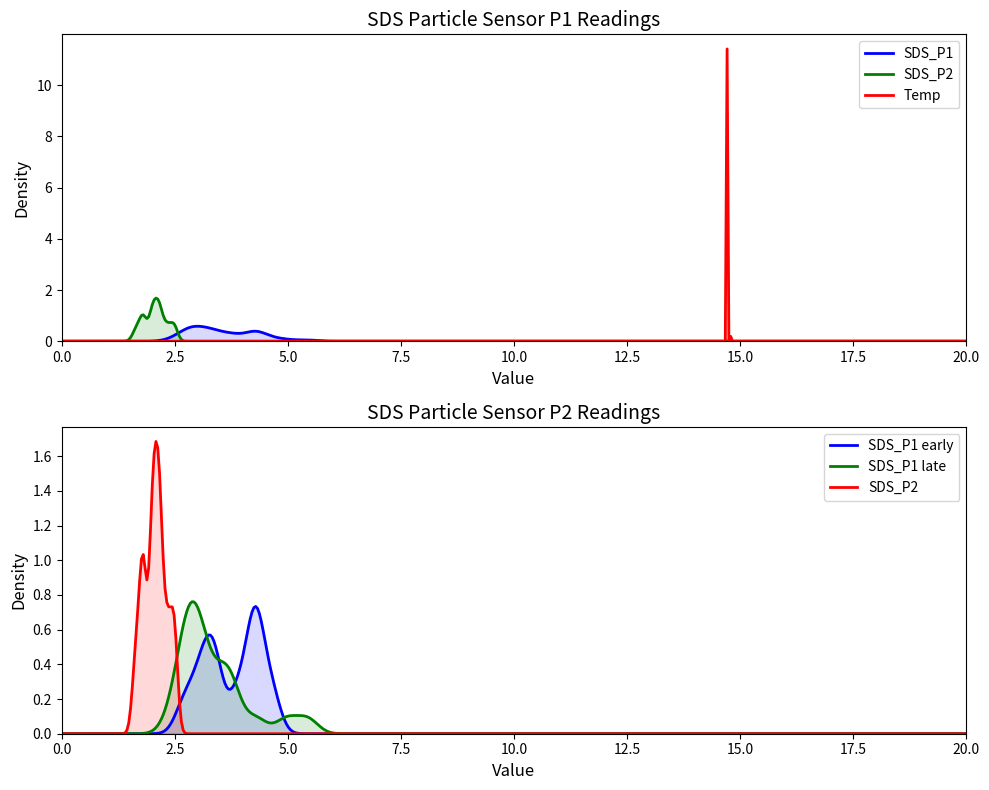

Reading right to left, extract all data points from this chart.

SDS_P1: 3.4	2.8	3.1	3.0	3.7	3.8	3.2	3.6	2.8	3.0	2.7	2.5	5.0	3.6	4.3	5.4	2.6	2.9	2.9	3.1	3.0	4.3	4.2	4.6	3.1	2.8	4.2	3.2	3.4	4.4	3.4	4.1	4.7	2.6	4.3	3.9	3.8	3.2	3.5	4.3
SDS_P2: 1.8	1.8	2.1	1.8	2.2	2.2	1.8	2.1	1.8	1.6	2.1	1.6	2.1	1.9	2.2	2.3	1.8	2.0	1.8	2.0	2.0	2.4	2.0	2.0	1.6	2.0	2.3	2.0	2.4	1.8	2.1	2.4	2.5	2.0	2.5	2.5	2.2	2.2	2.1	2.5
Temp: 14.7	14.7	14.7	14.7	14.7	14.7	14.7	14.7	14.7	14.7	14.7	14.7	14.7	14.7	14.7	14.7	14.7	14.7	14.7	14.7	14.7	14.7	14.7	14.7	14.7	14.7	14.7	14.7	14.7	14.7	14.7	14.7	14.7	14.7	14.8	14.7	14.7	14.7	14.7	14.7